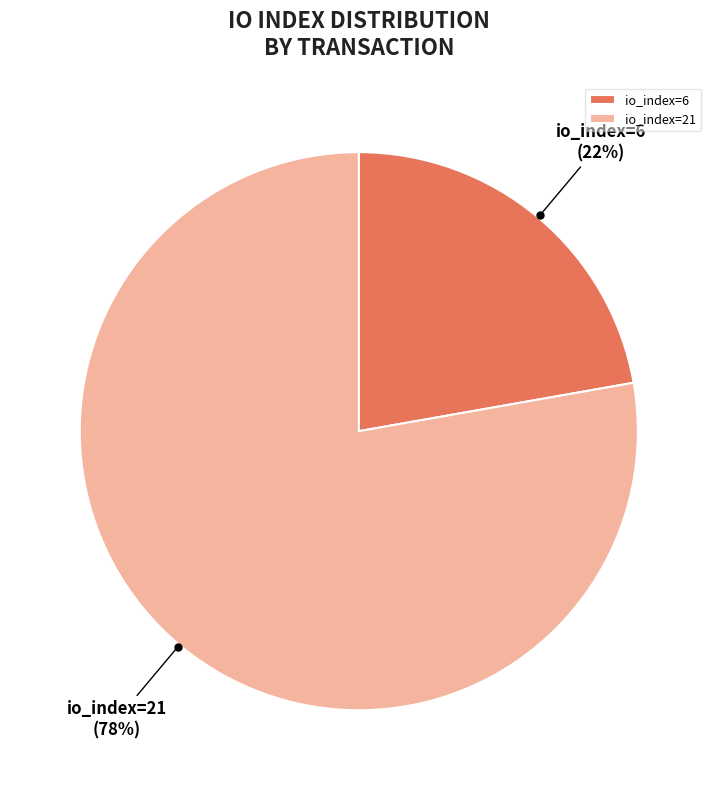

To the nearest percent, what percentage of the pie is io_index=21?

78%